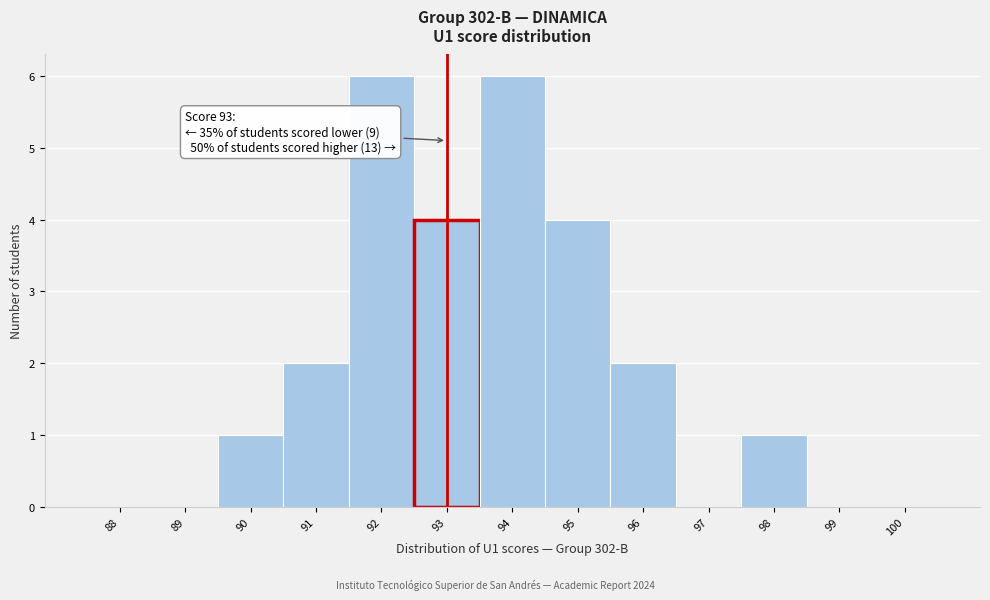

What is the sum of all values?

26